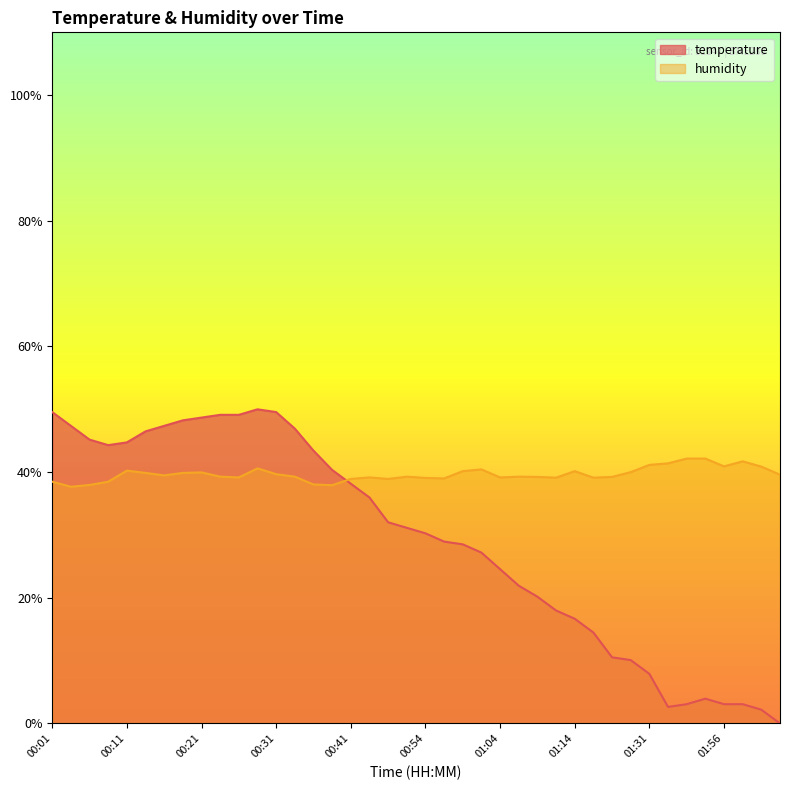

What is the value of the temperature point at the 25th from the left?

24.6